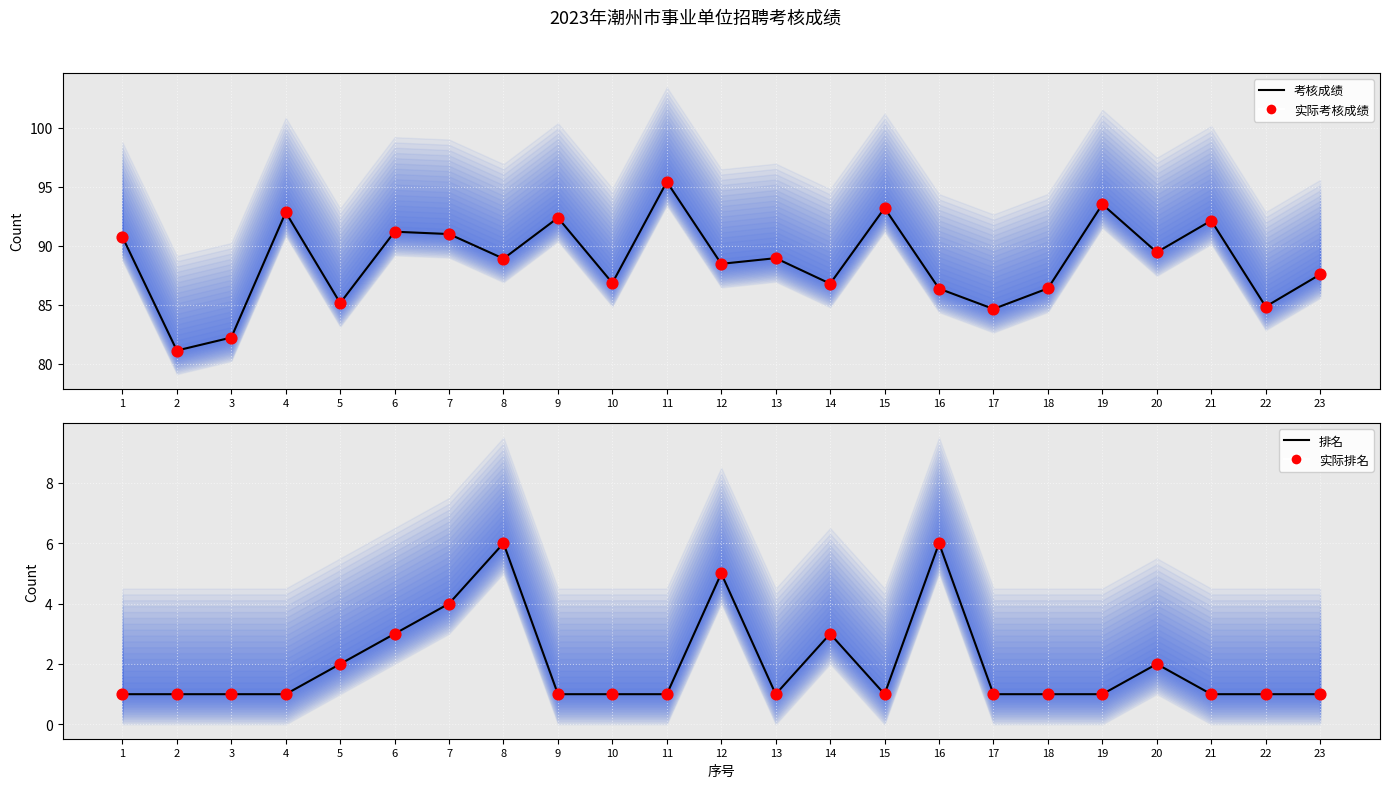

Which series contains the lowest Y value?

排名